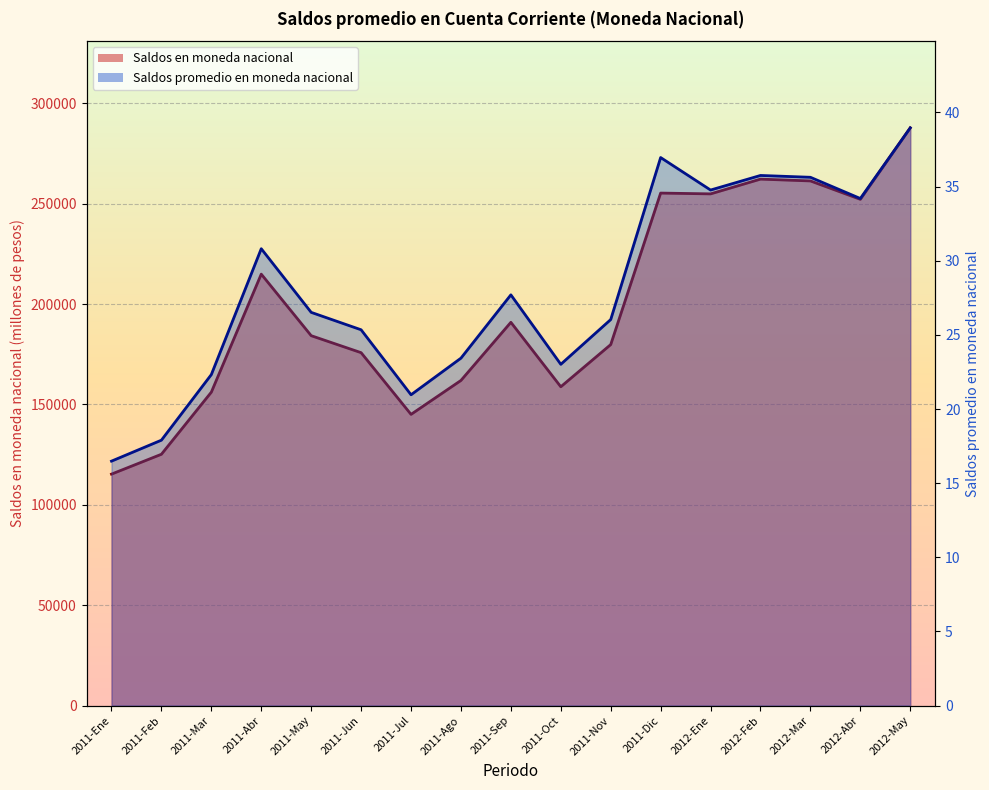

At which label is Saldos en moneda nacional closest to 201559?

2011-Sep